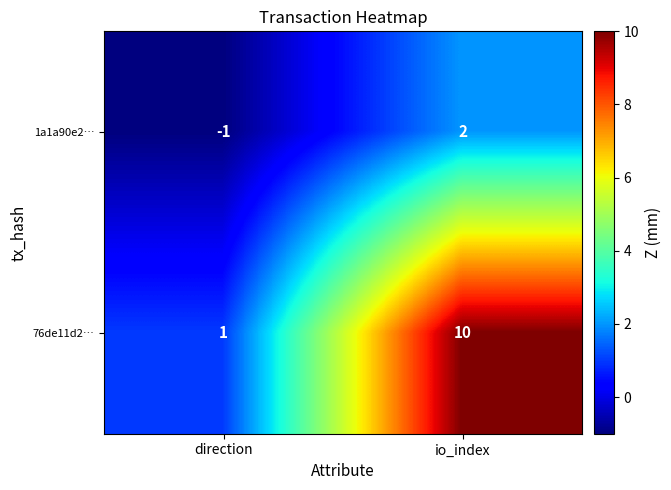

Rank the series by their average value, from lowest to highest.

1a1a90e2…, 76de11d2…